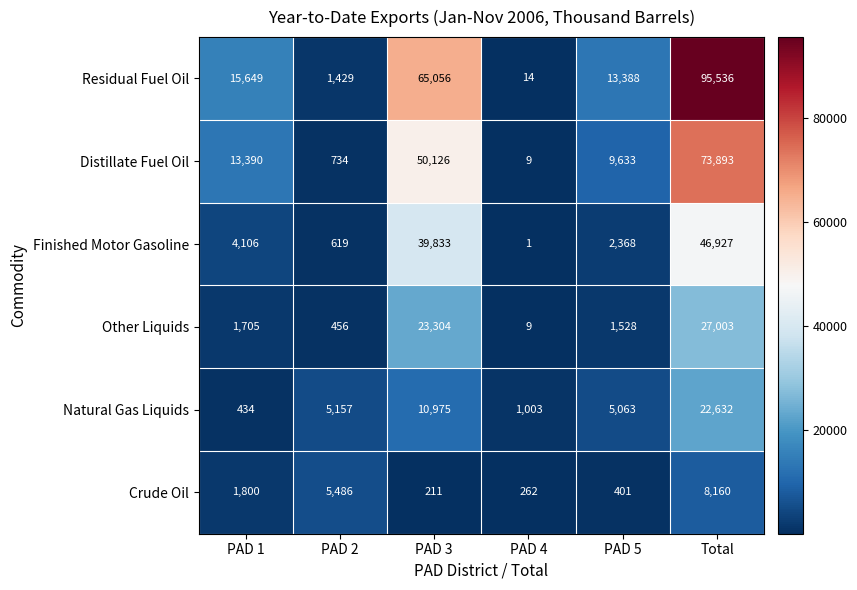

Rank the series by their maximum value, from highest to lowest.

Residual Fuel Oil, Distillate Fuel Oil, Finished Motor Gasoline, Other Liquids, Natural Gas Liquids, Crude Oil